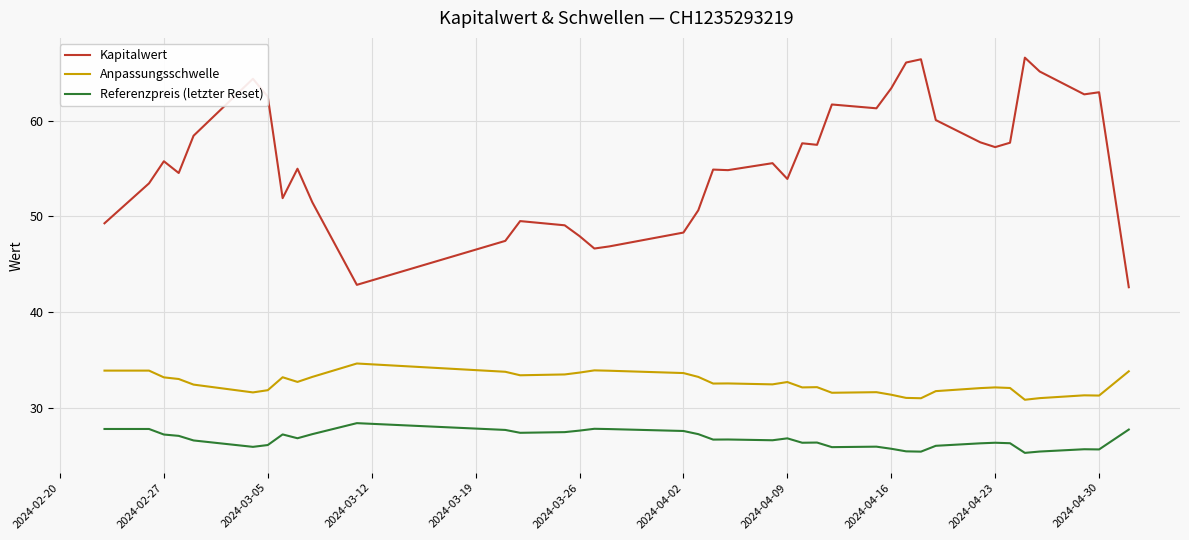

What is the difference between the maximum and minimum values in the Anpassungsschwelle series?

3.8